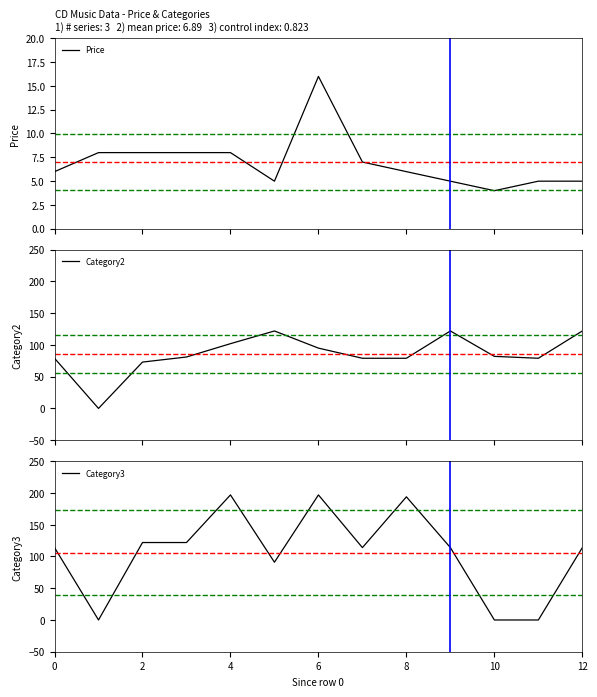

How many interior local valleys does the Category2 series have?

2